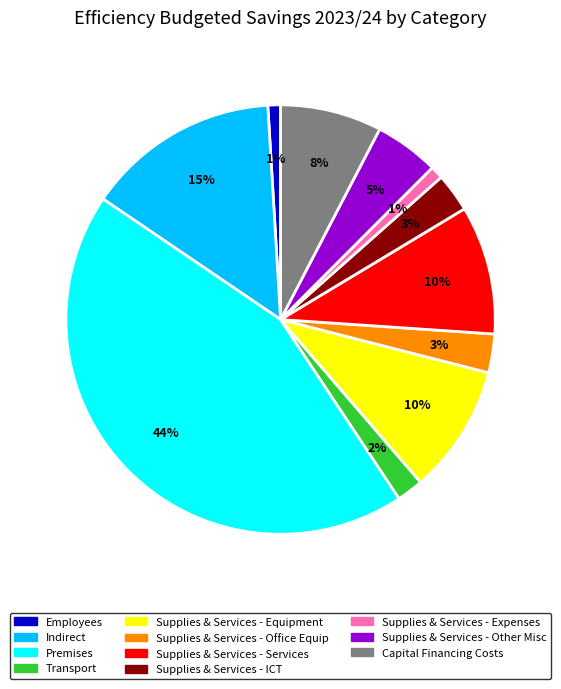

To the nearest percent, what is the average slice percentage?

9%